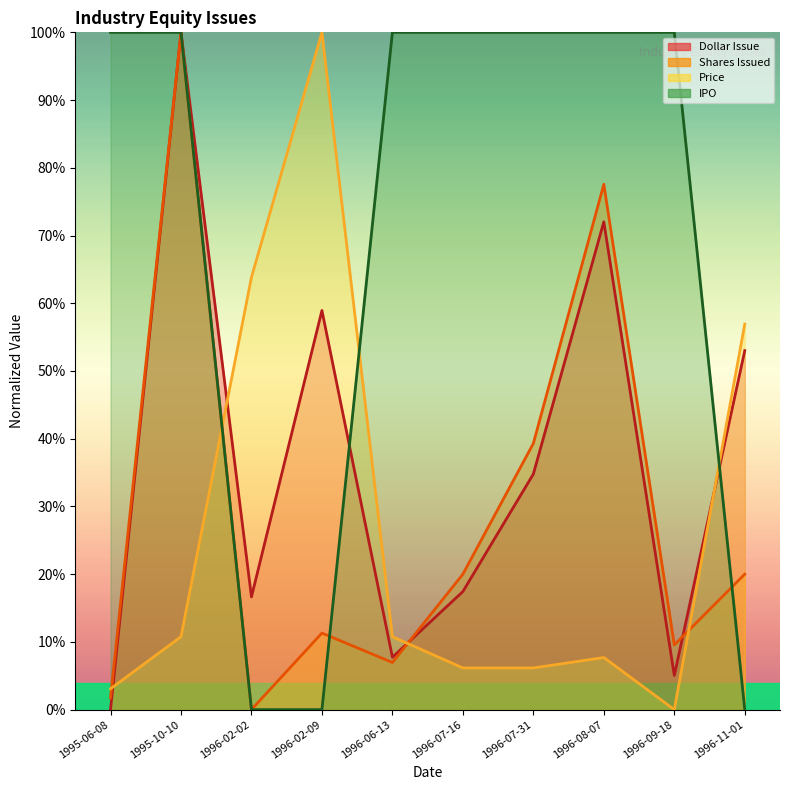

The IPO series shows 0.0 at 1996-02-09. True or false?

True